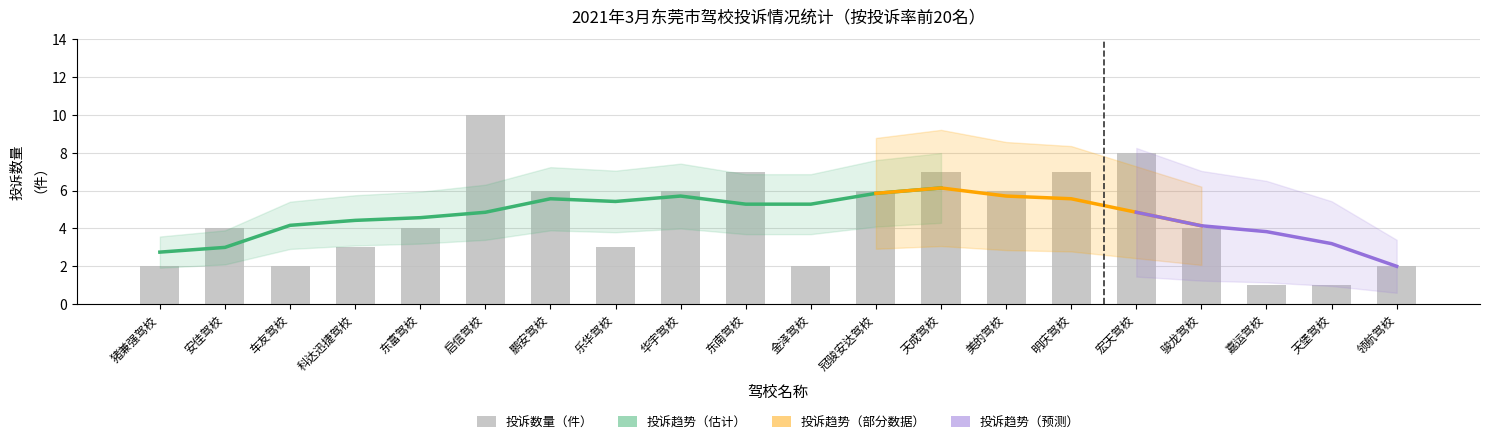

What value does the data have at 科达迅捷驾校?

3